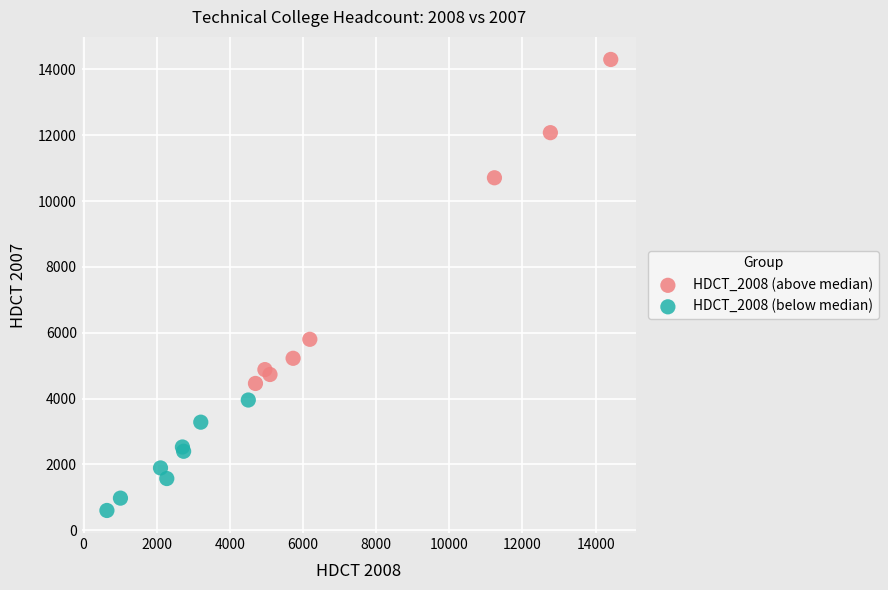

What are all the series names shown in the legend?

HDCT_2008 (above median), HDCT_2008 (below median)